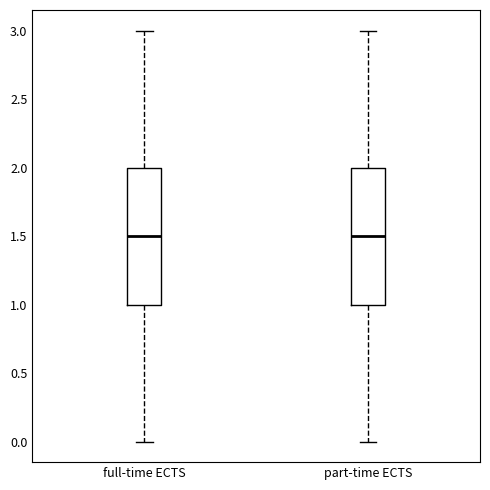

Reading left to right, transcribe this box plot: for each box, give where its median line is, the range the box spans, and where its two whiskers end, as read against the y-axis. The values are not printed on the chart, so give them approximately, as read against the axis.

full-time ECTS: median 1.5, box 1.0 to 2.0, whiskers 0.0 to 3.0
part-time ECTS: median 1.5, box 1.0 to 2.0, whiskers 0.0 to 3.0